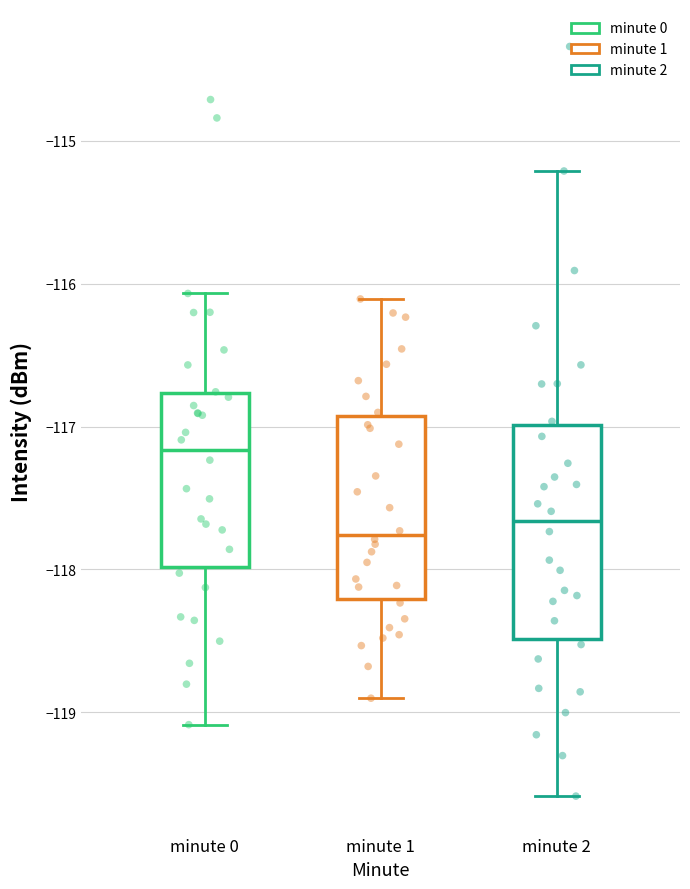

Which box has the highest median line?

minute 0